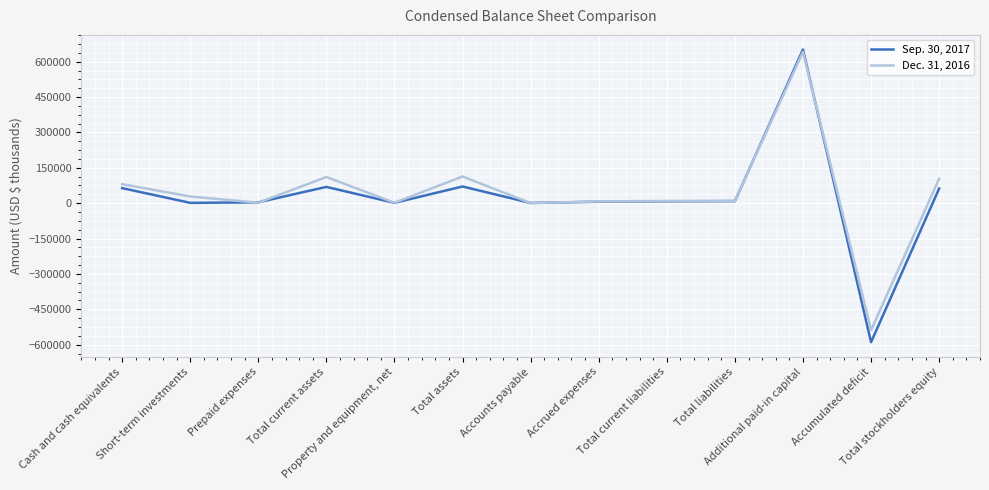

Which series has the largest range (max minus min)?

Sep. 30, 2017